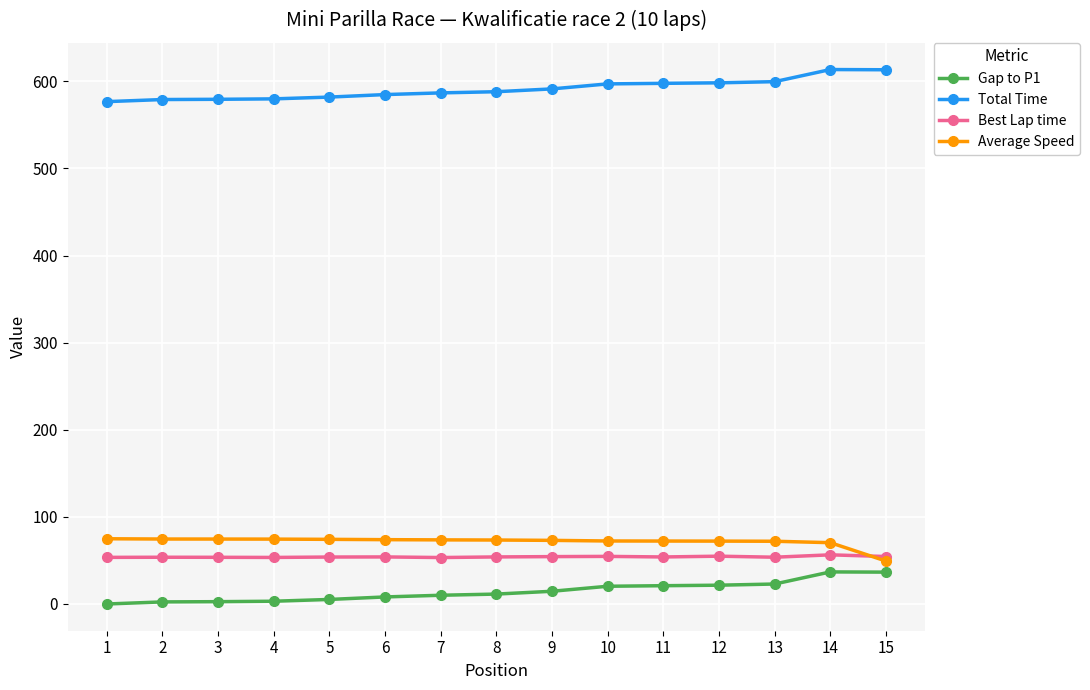

Is the value of Best Lap time at 5 greater than the value of Total Time at 14?

No